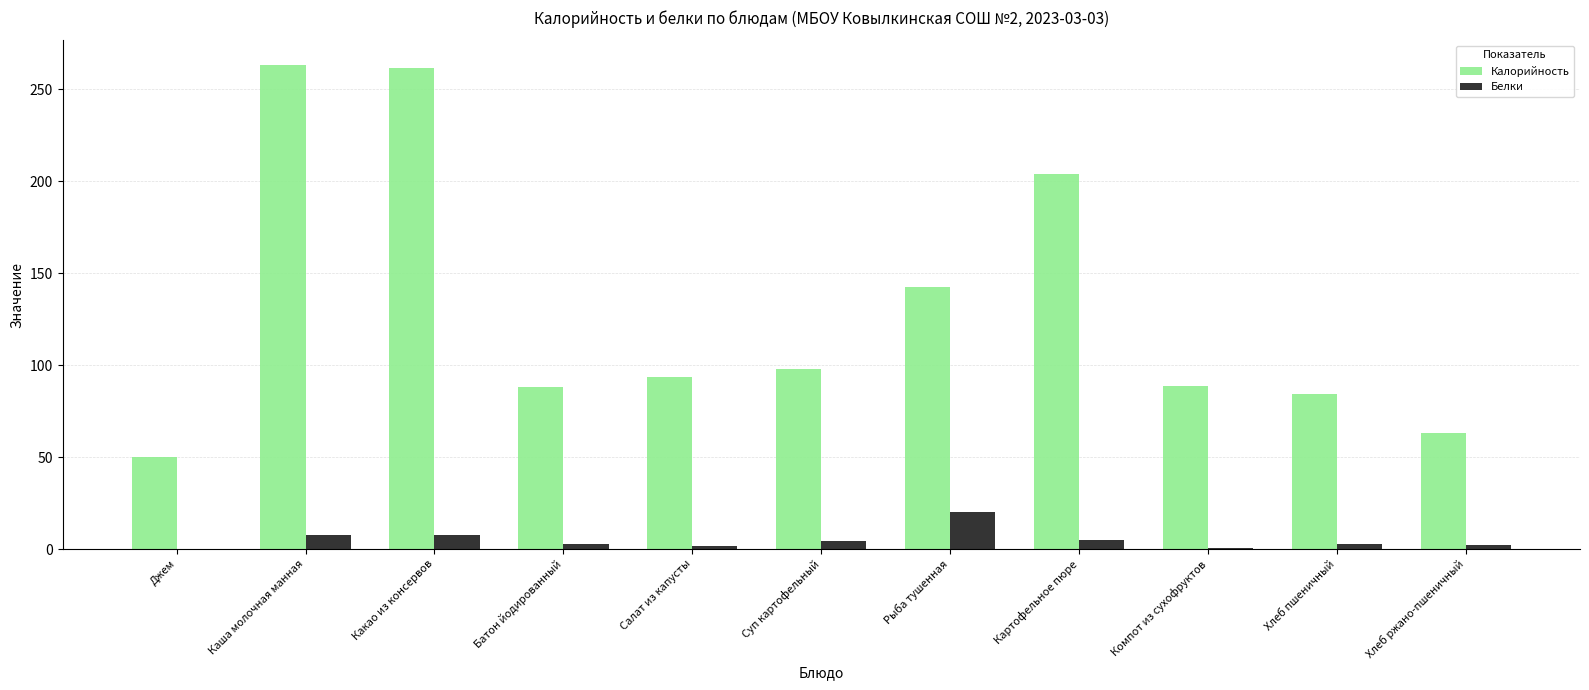

Count the number of data series in this chart.

2